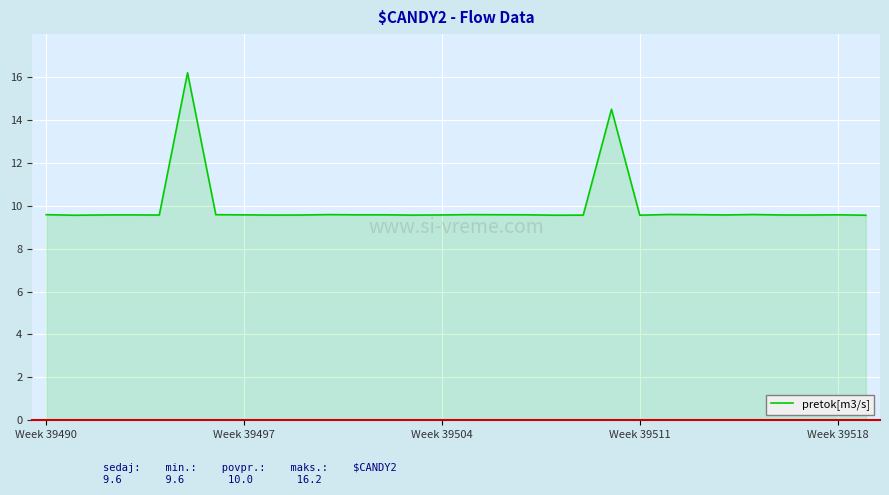

What is the maximum value shown in the chart?

16.2